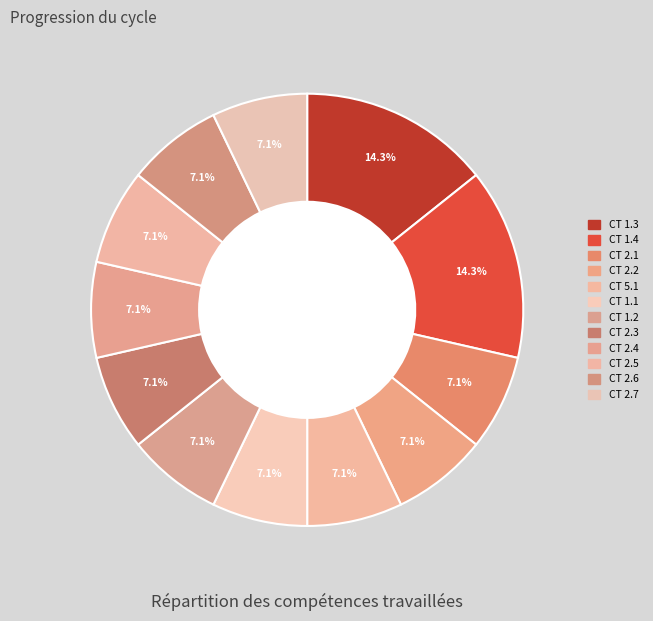

To the nearest percent, what is the difference between the largest and smallest slice percentages?

7%